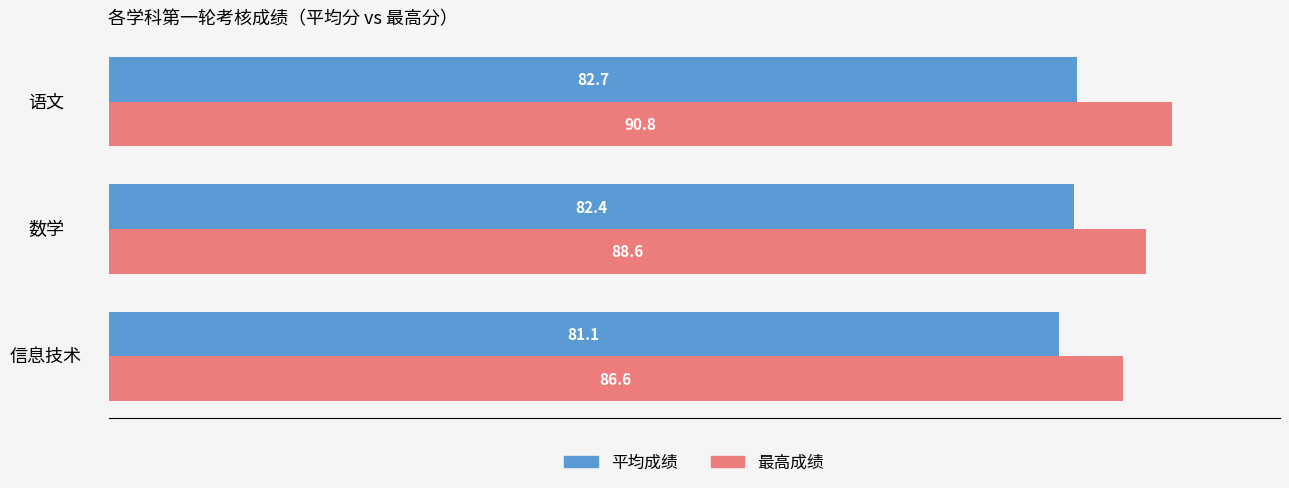

True or false: 平均成绩 has a value of 118.4 at 信息技术.

False